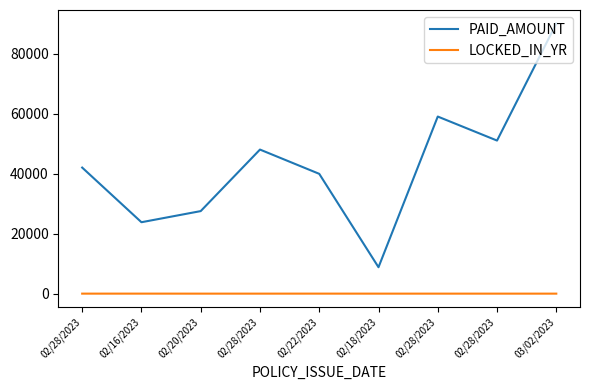

Where is the first local maximum for LOCKED_IN_YR?

02/16/2023